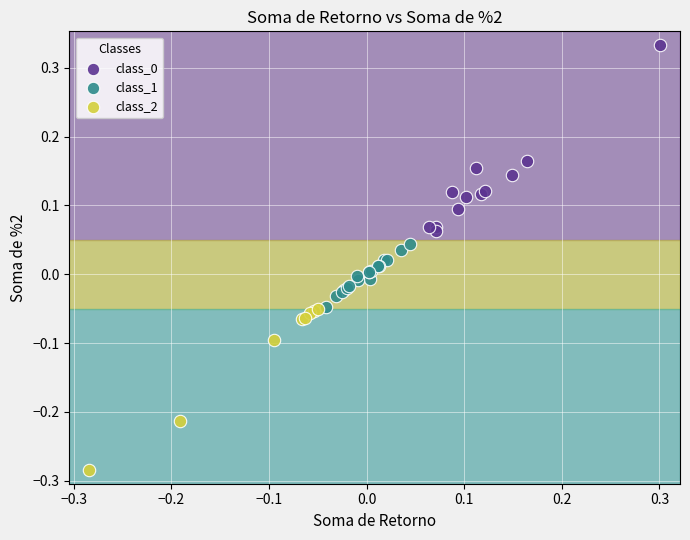

Which series contains the lowest Y value?

class_2